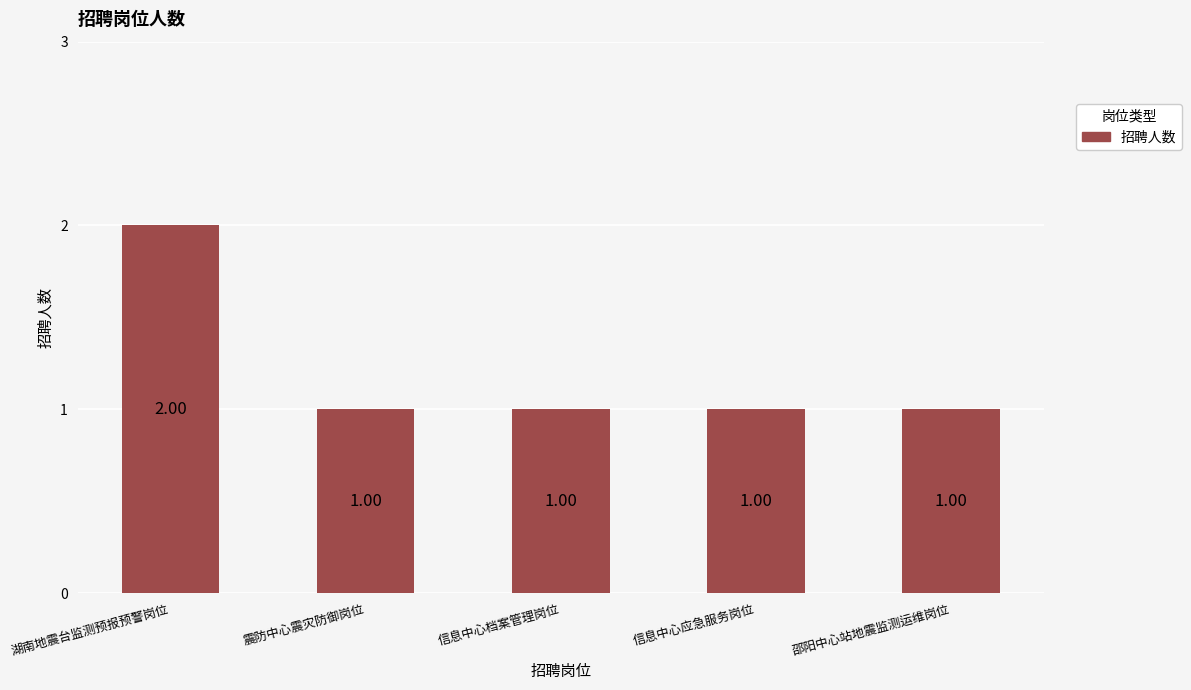

What is the smallest value displayed?

1